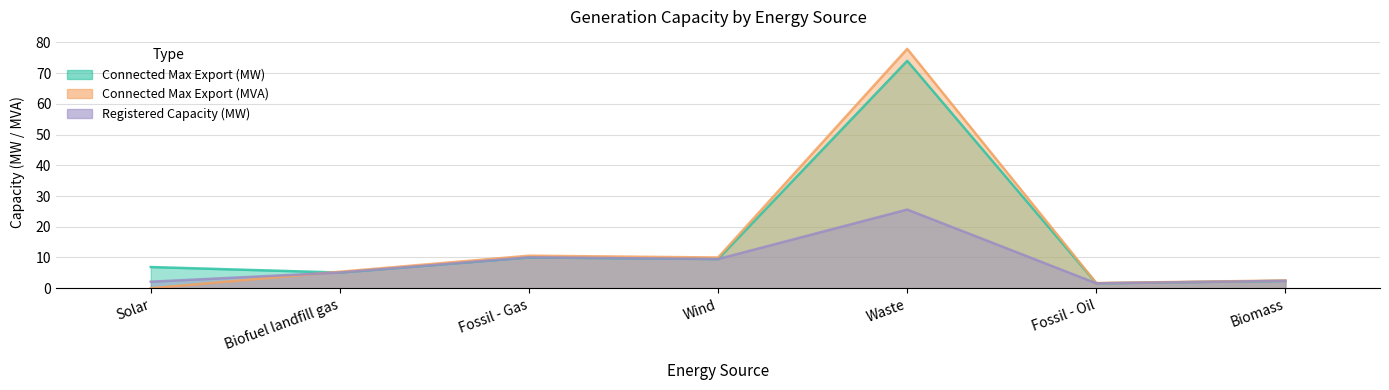

What is the label of the 1st point from the right?

Biomass